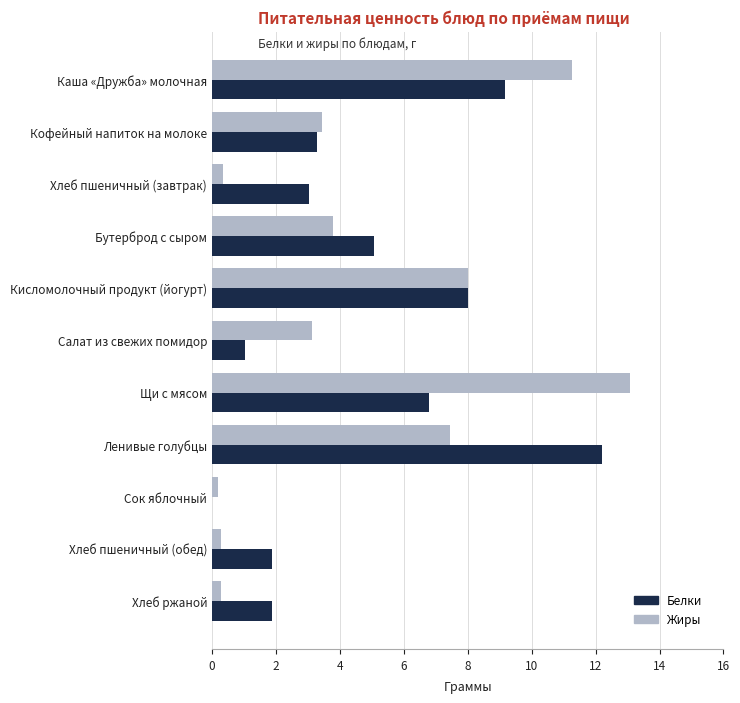

What is the sum of all Белки values?

52.4